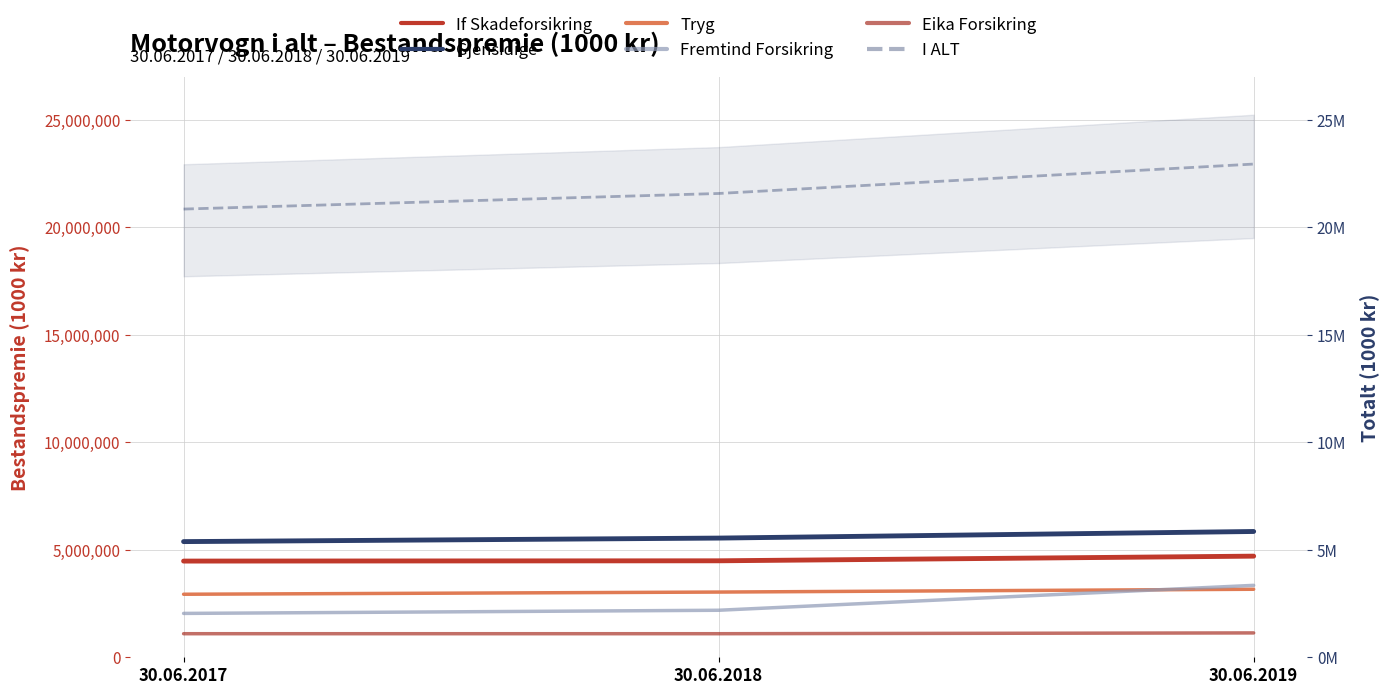

List the labels in order of Tryg value, smallest first.

30.06.2017, 30.06.2018, 30.06.2019